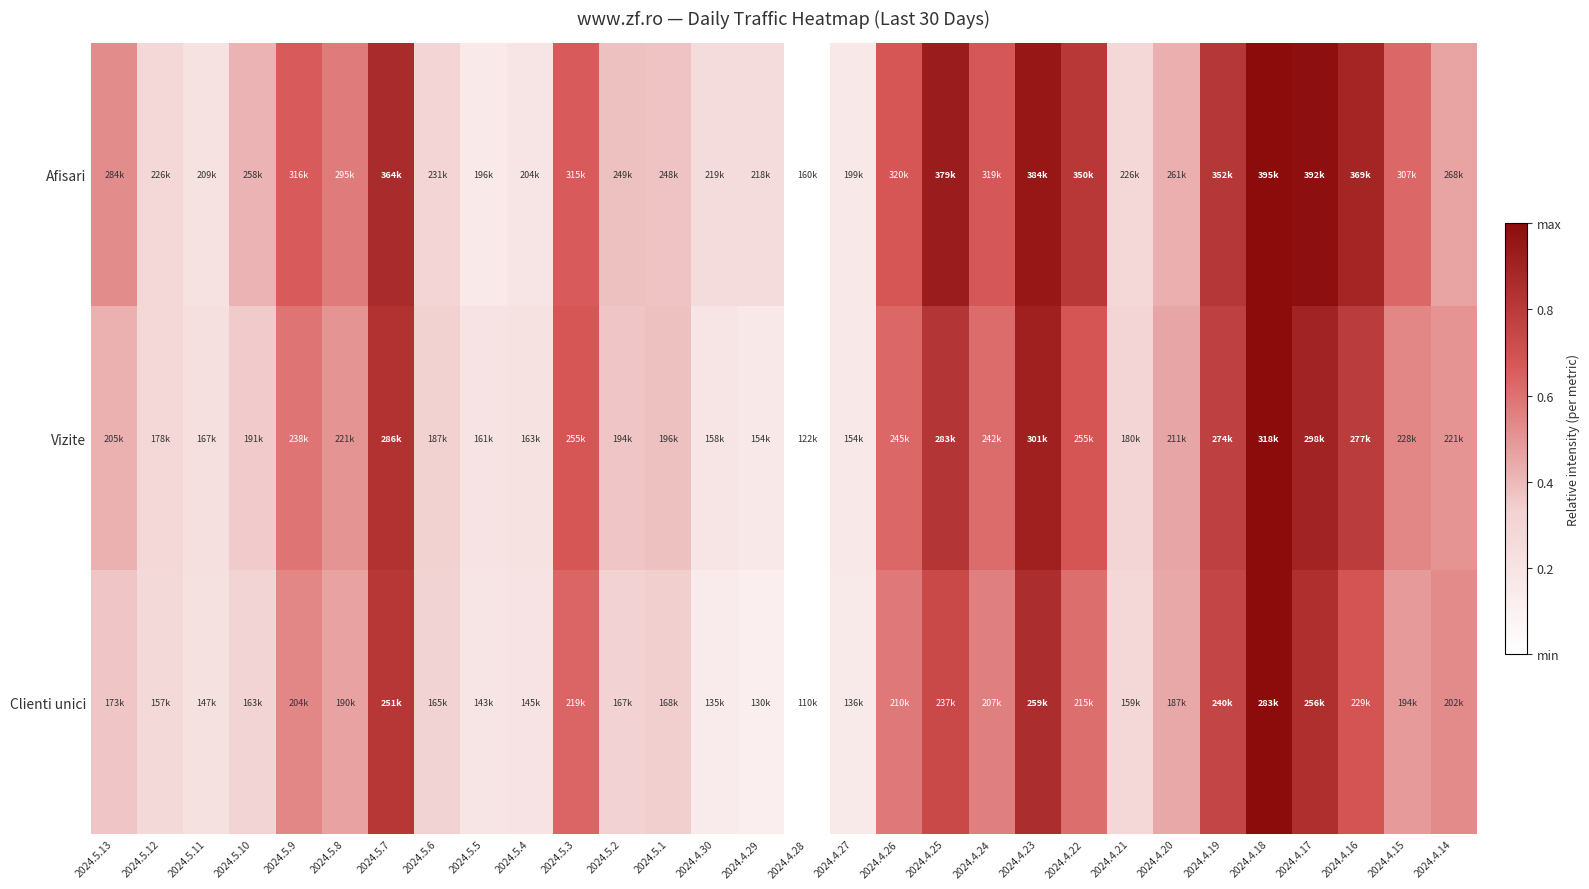

Which series has the widest spread of values?

Afisari